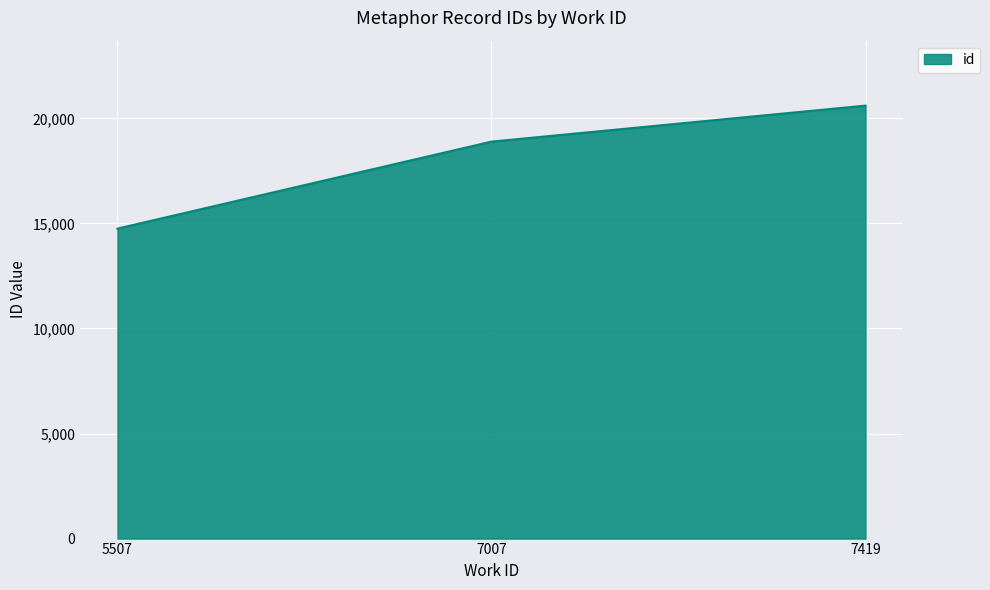

What is the greatest value displayed?

20609